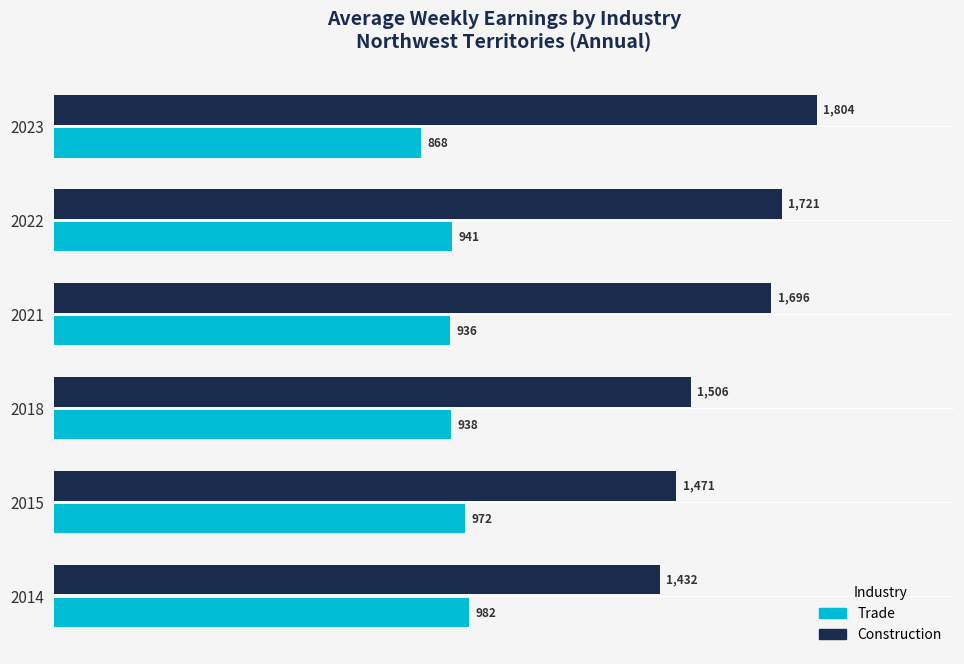

At which category is the sum across all series the highest?

2023